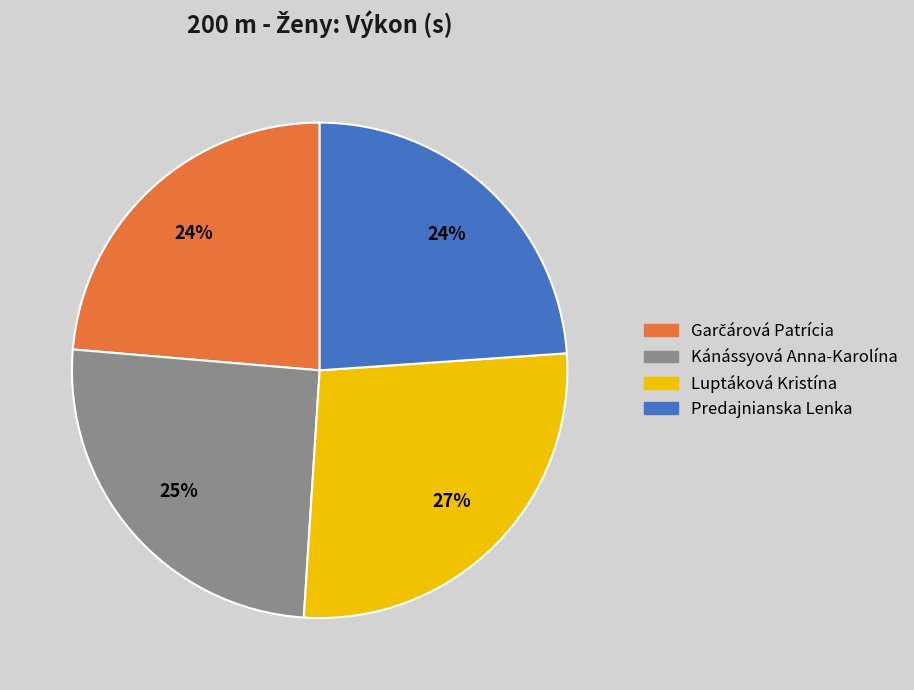

How many segments does this pie chart have?

4